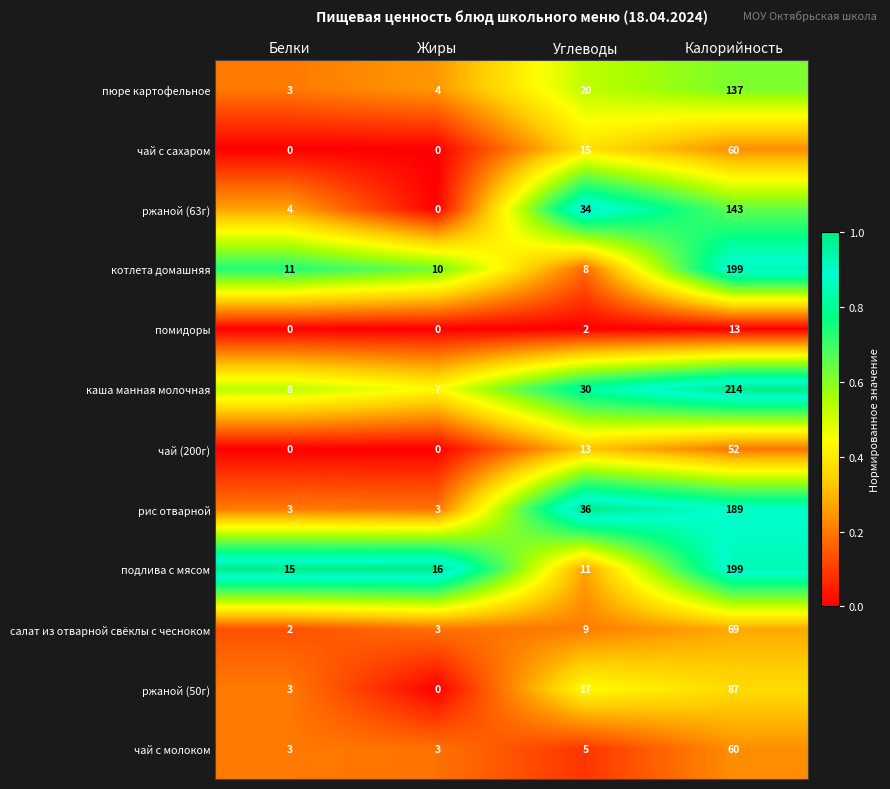

Which series has the largest total across all categories?

каша манная молочная